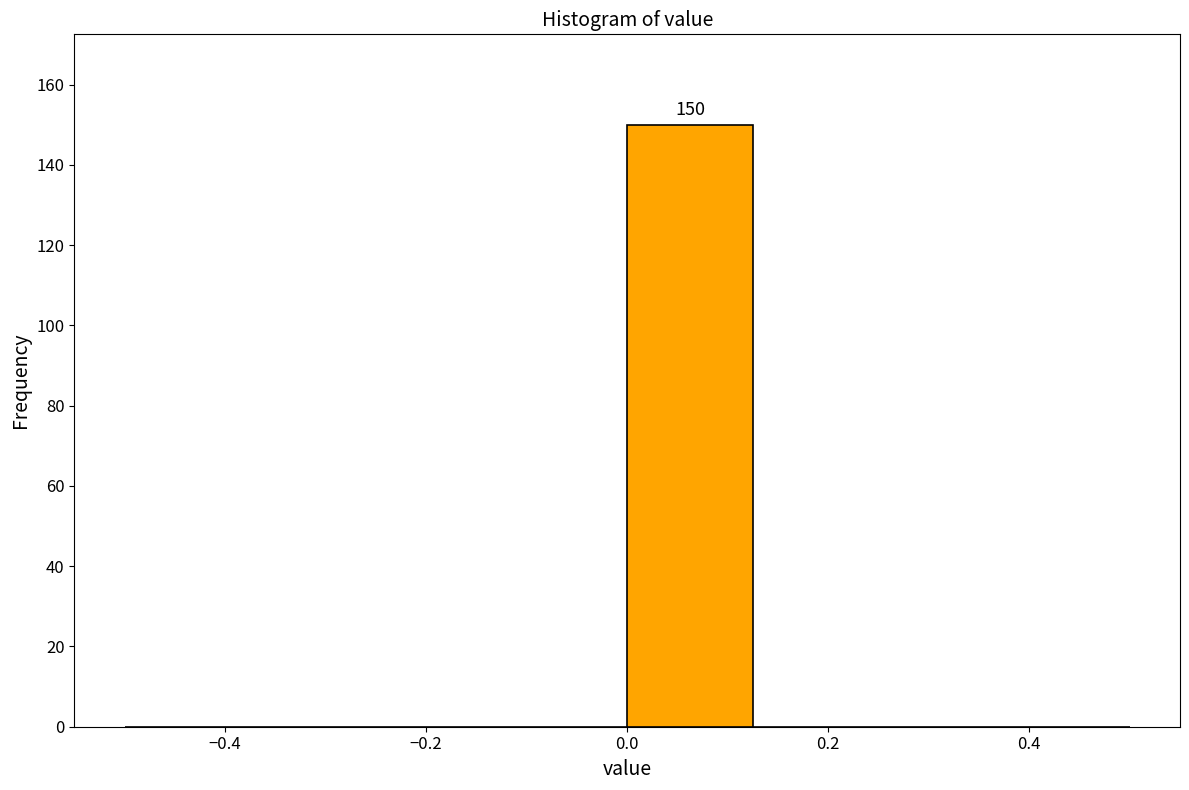

Which range on the x-axis has the tallest bar?

0.000 to 0.125